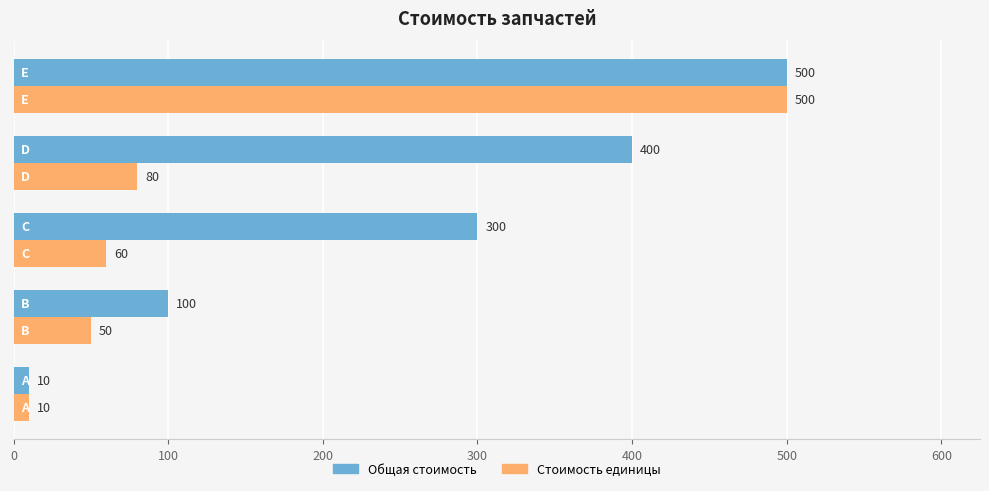

Count the Общая стоимость values in the range 100 to 400.

3